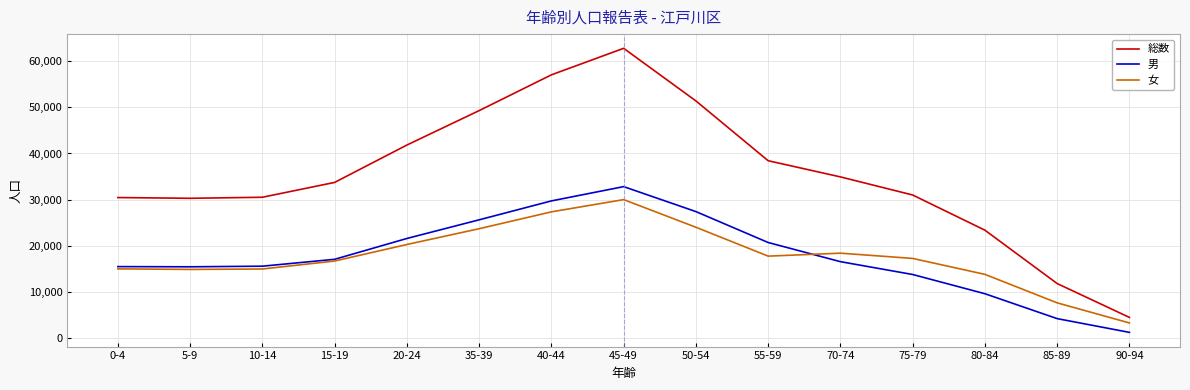

Which series ends up on top after the final intersection of 女 and 男?

女